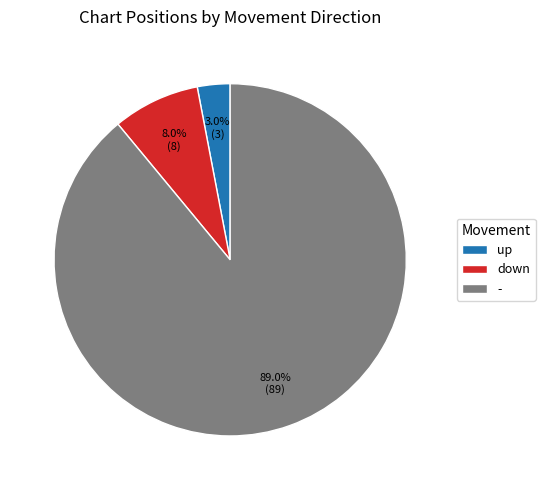

Count the number of slices in the pie.

3